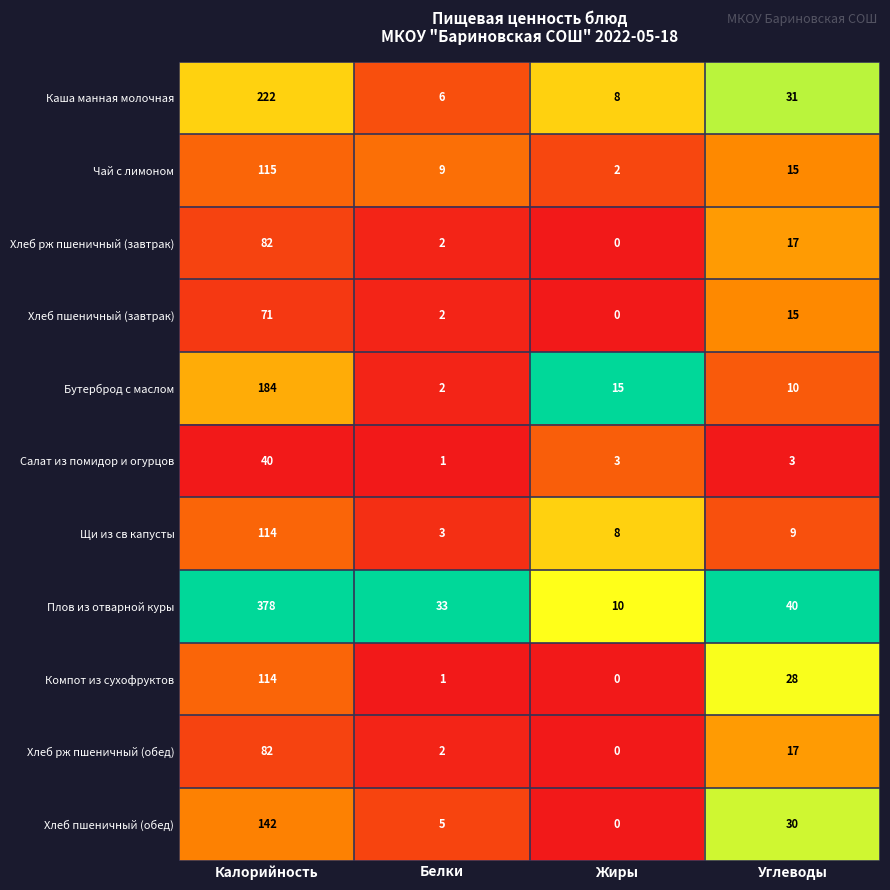

At which category does the chart reach its minimum across all series?

Жиры